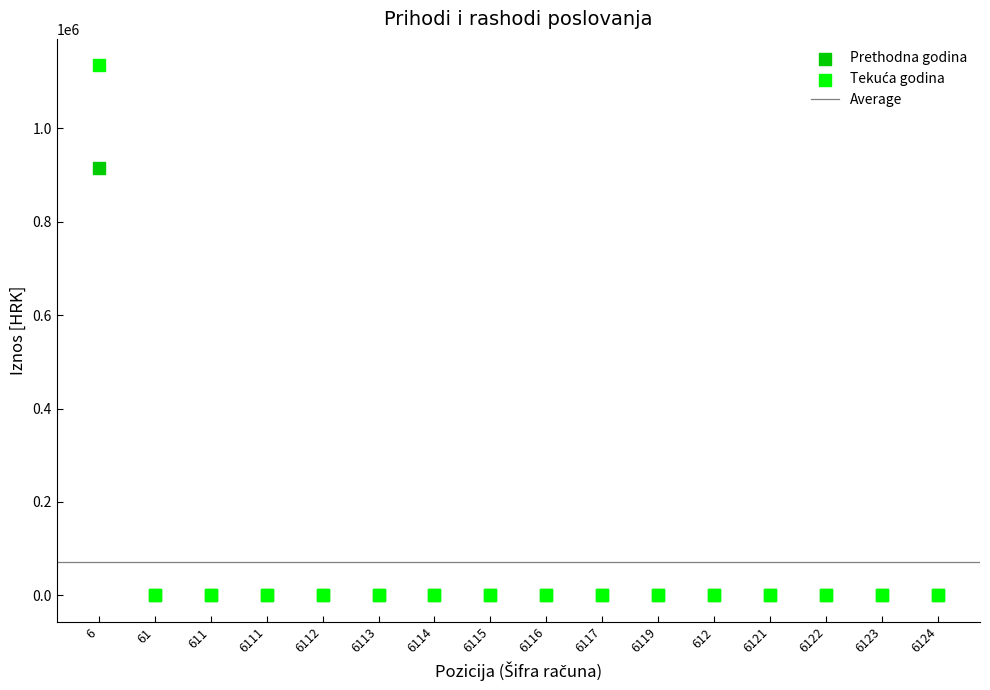

Across all series, what Y value is closest to 567444?

915169.7